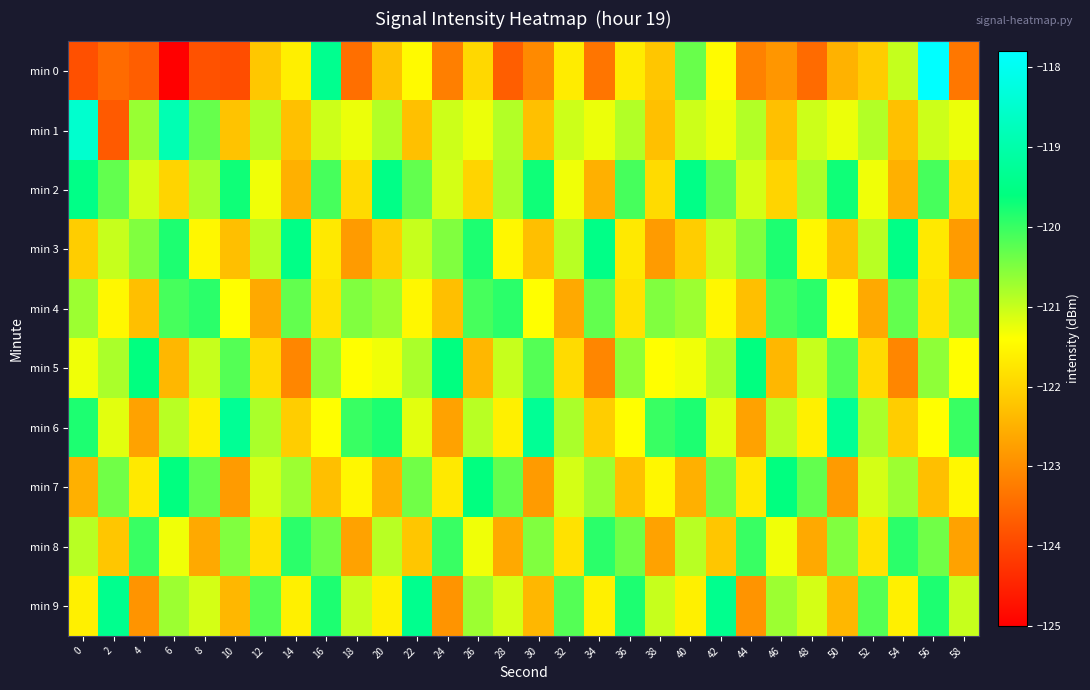

What is the difference between the highest and lowest values at 58?

3.3